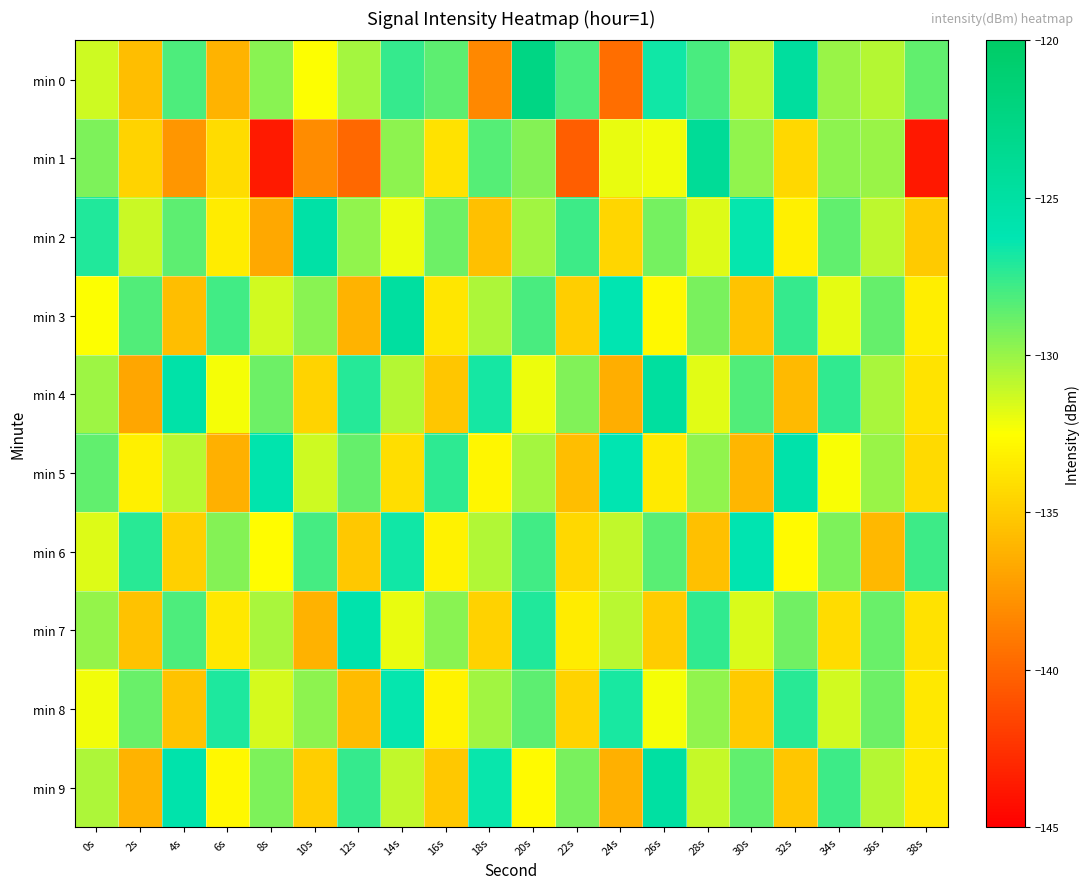

Which has a higher value, 38s or 18s?

38s